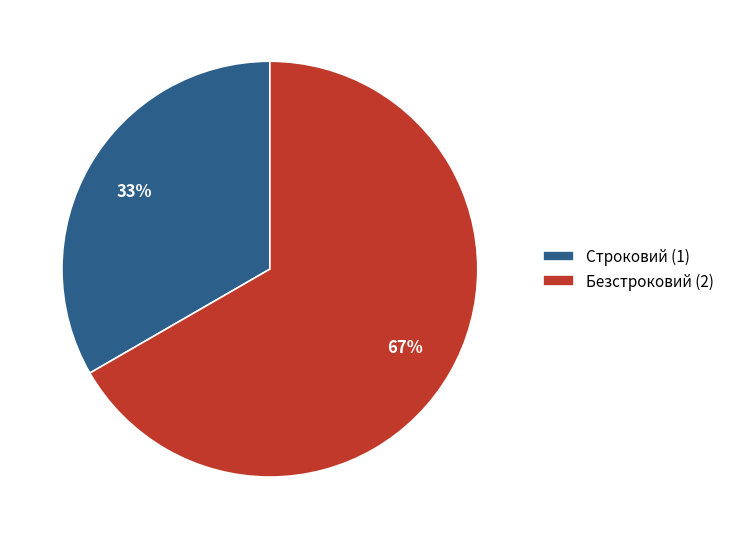

Which has a higher value, Строковий or Безстроковий?

Безстроковий